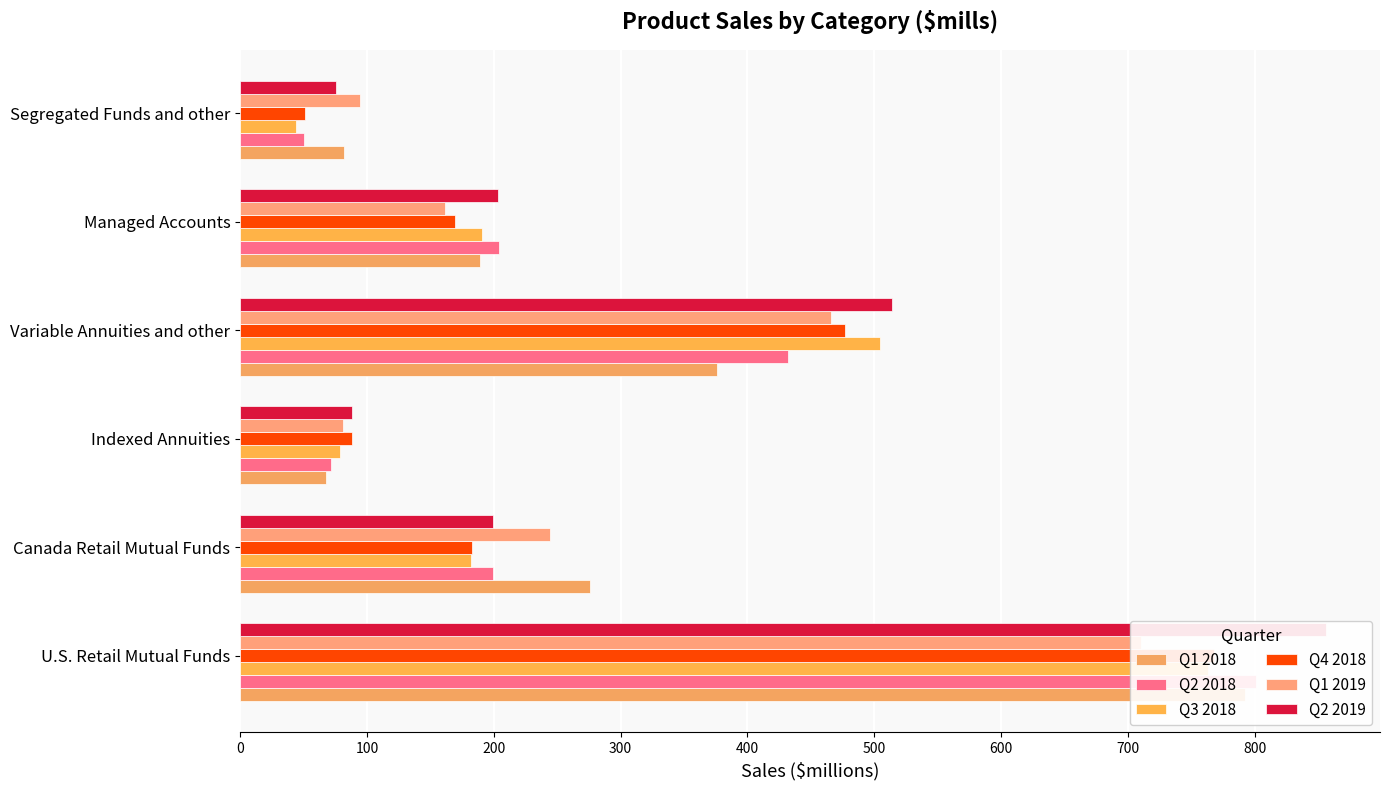

How many data points in Q2 2018 are above 204?

3